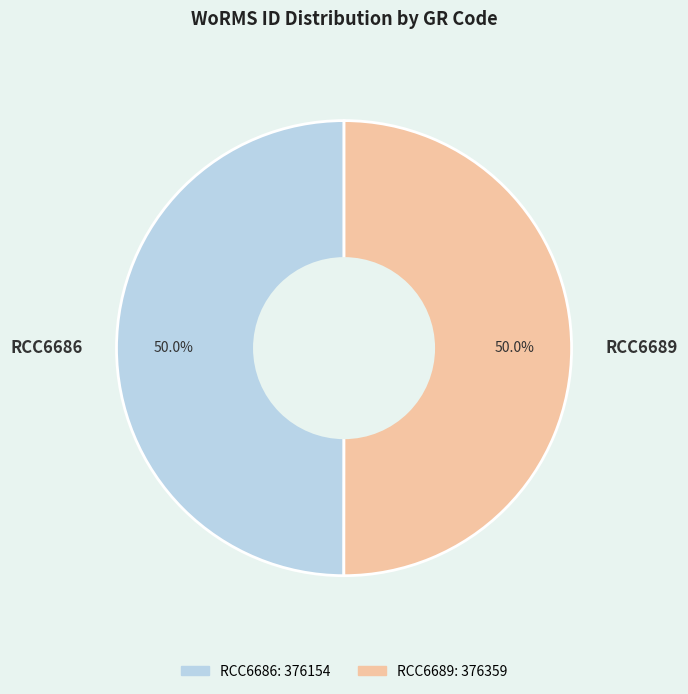

Approximately how many times larger is the value at RCC6689 compared to RCC6686?

1.0